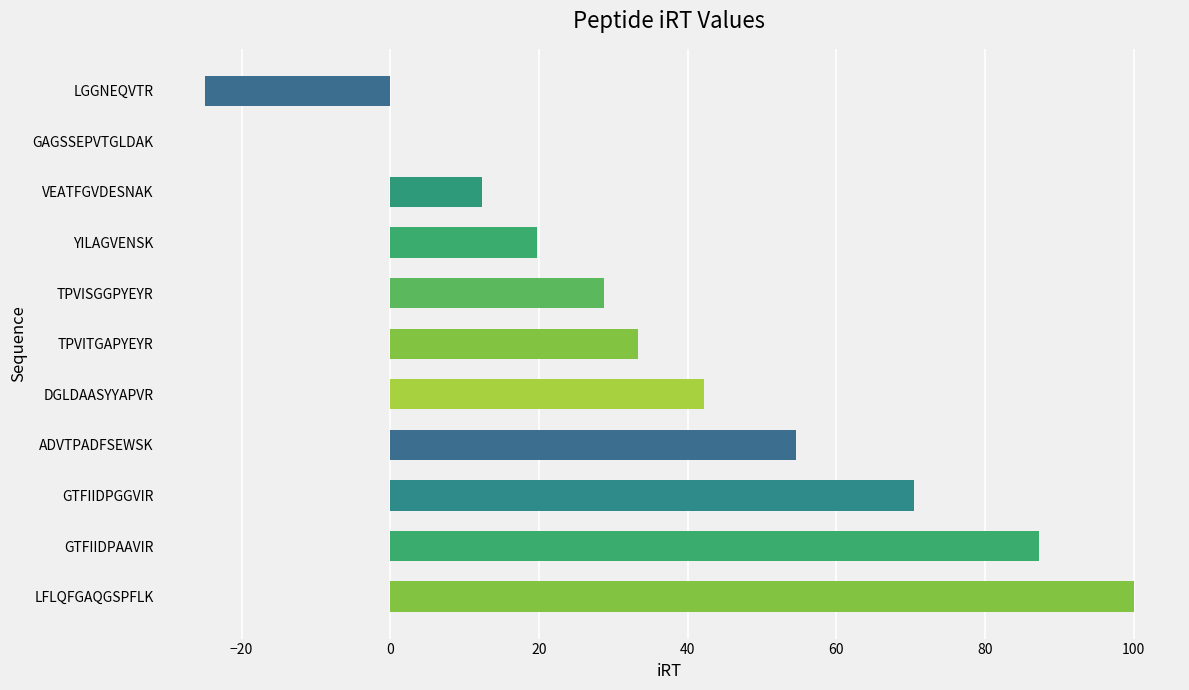

True or false: the data shows 100.0 at LFLQFGAQGSPFLK.

True